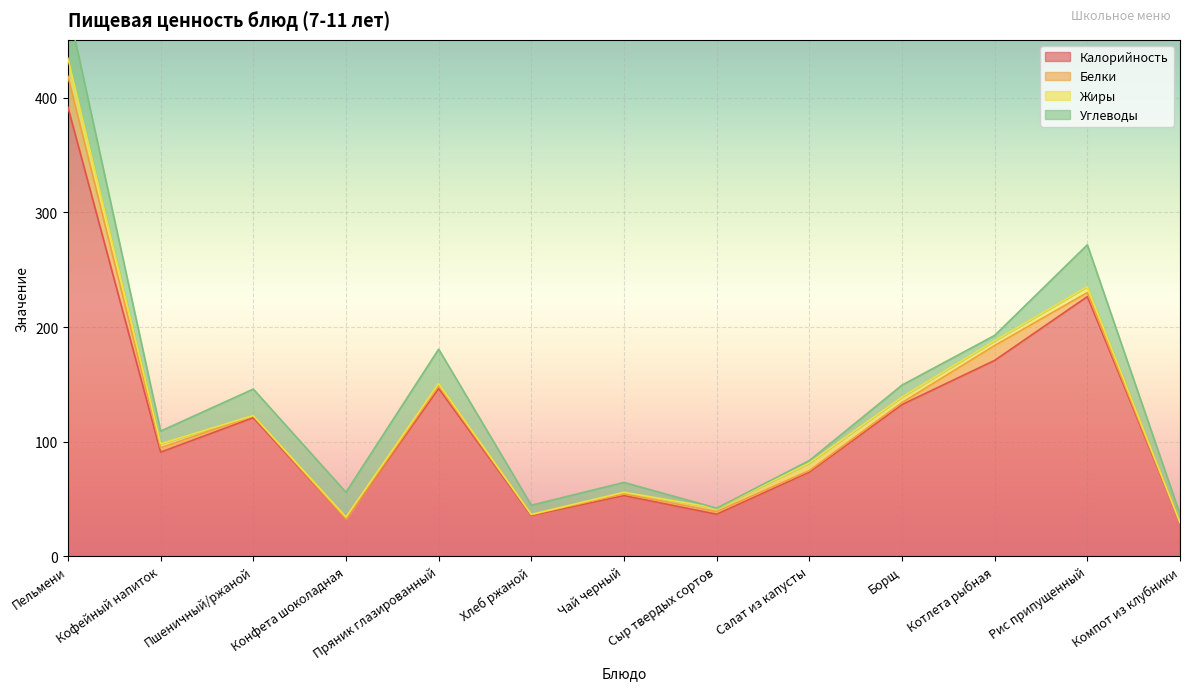

How many series are shown in this chart?

4